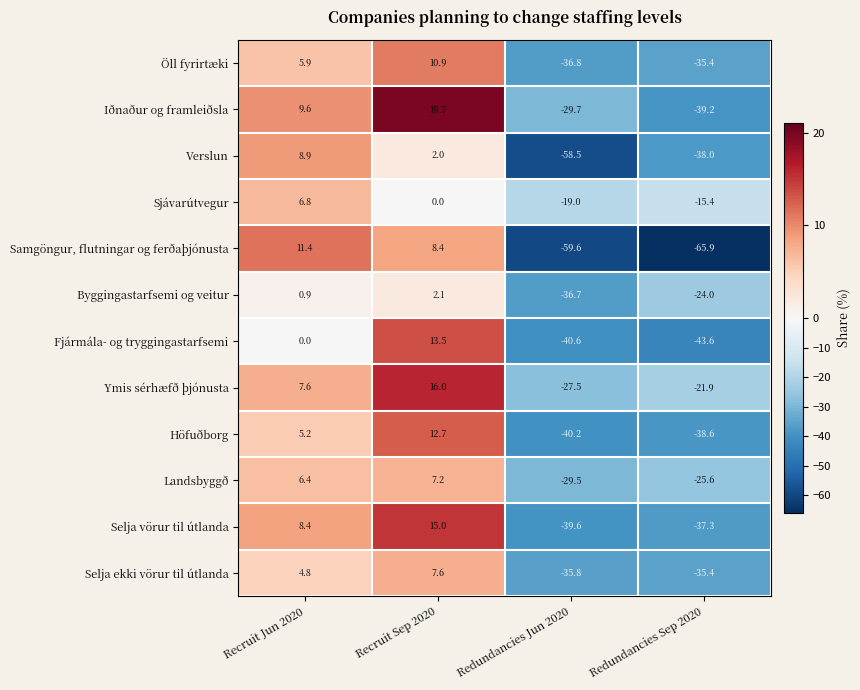

What is the total value across all series at Recruit Jun 2020?

75.9